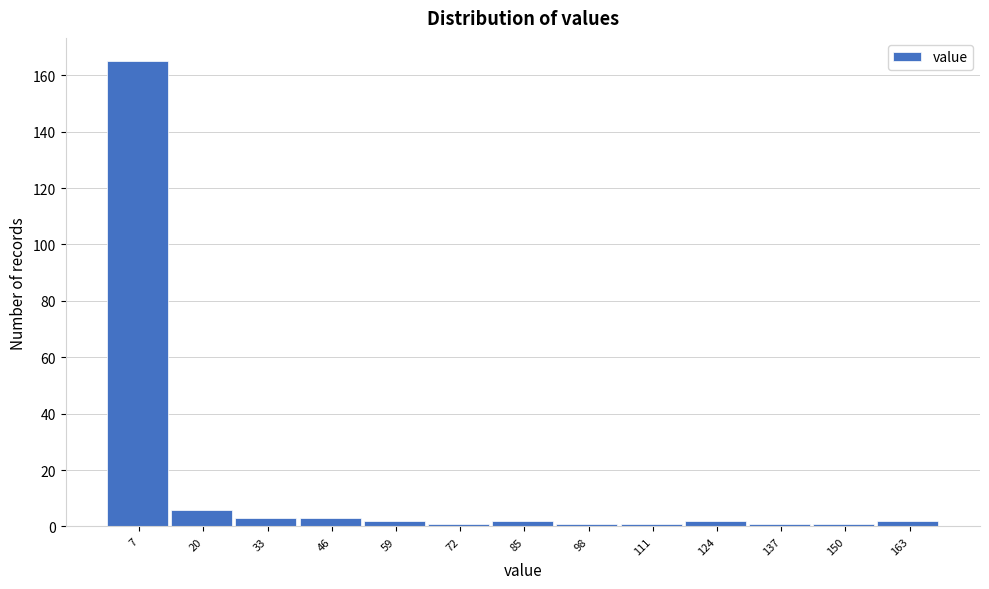

Which range on the x-axis has the tallest bar?

0 to 14